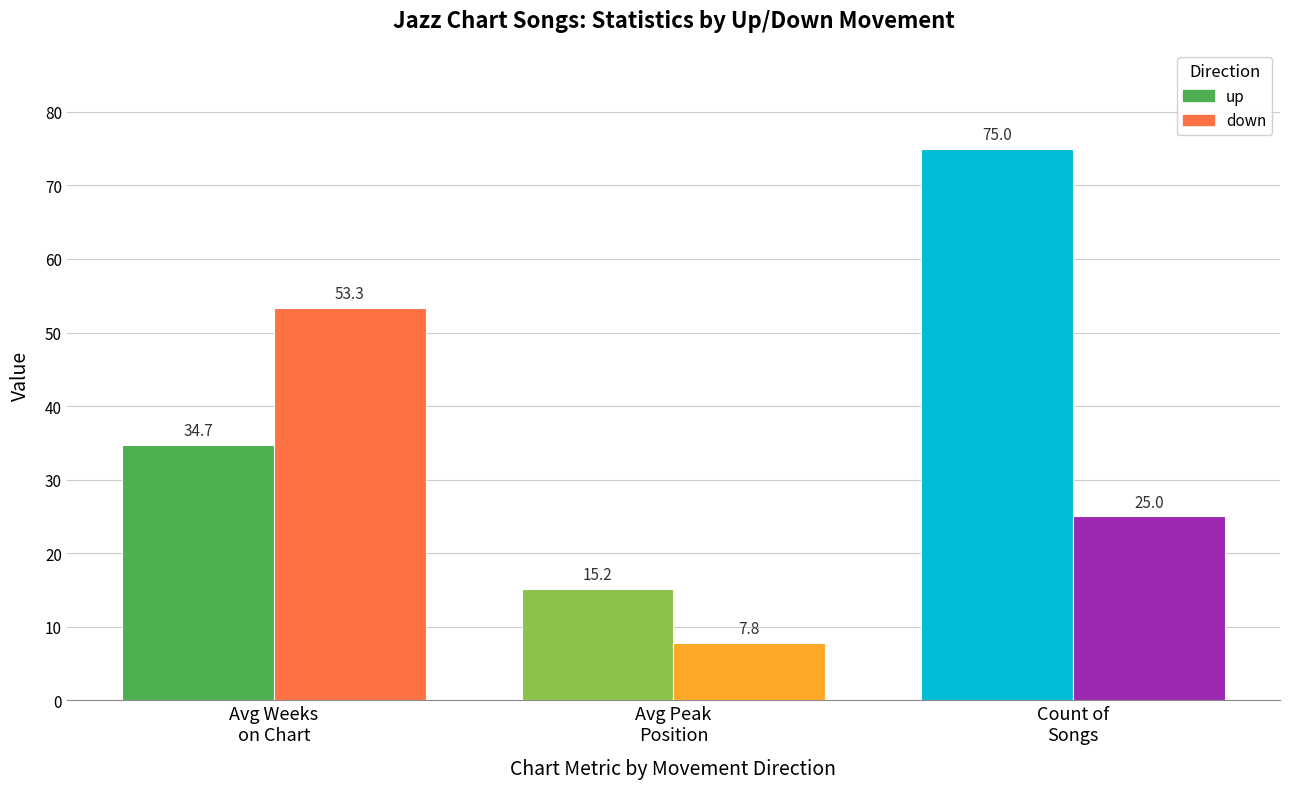

What is the label of the 2nd bar from the right?

Avg Peak
Position